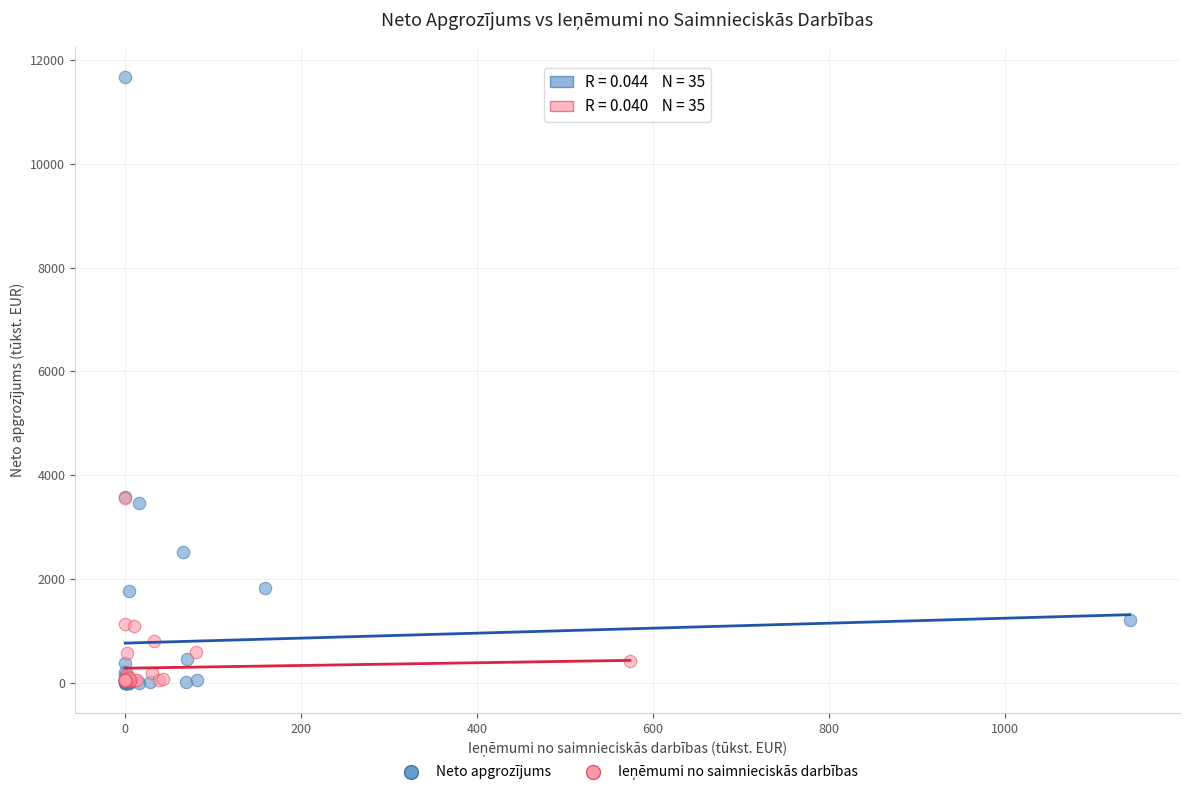

Which series has the widest spread of Y values?

Neto apgrozījums